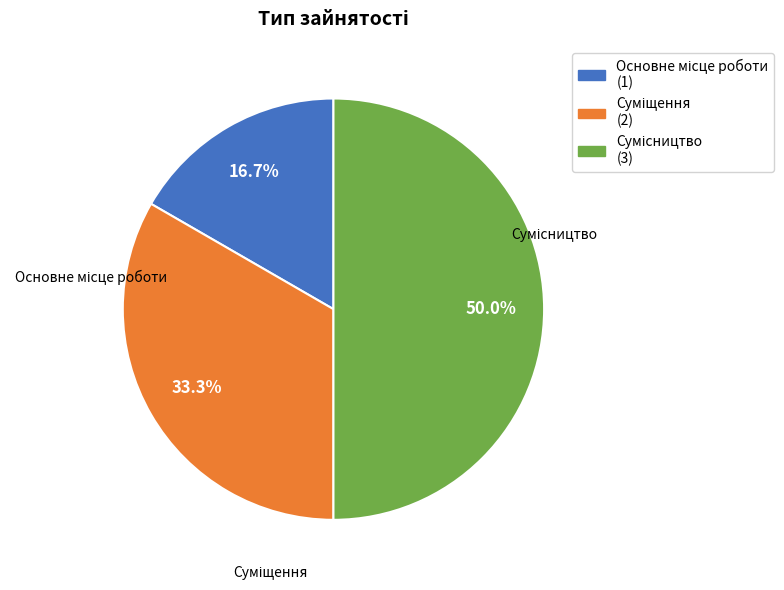

To the nearest percent, what is the average slice percentage?

33%